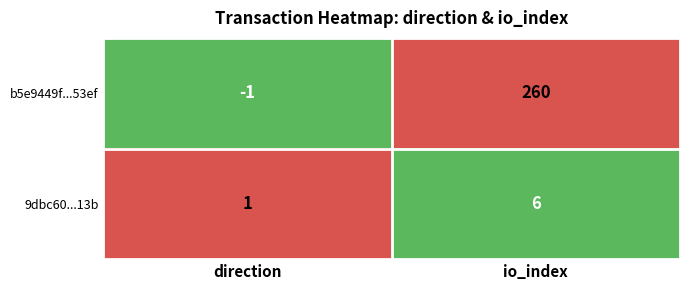

Reading left to right, list all the values displayed in this chart.

b5e9449f...53ef: direction=-1	io_index=260
9dbc60...13b: direction=1	io_index=6